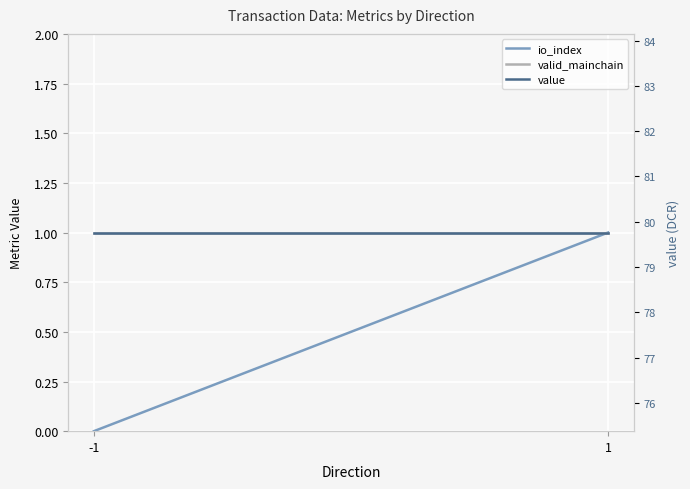

Which category has the lowest value in the value series?

-1